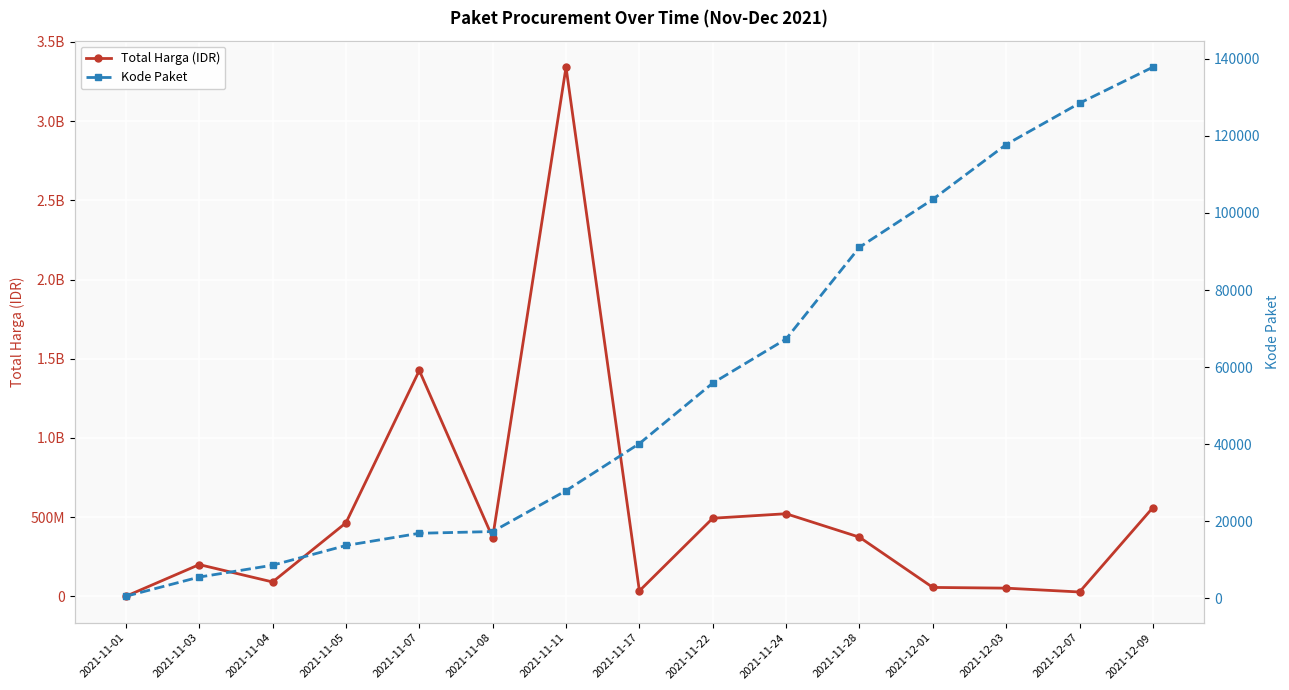

Which series changed the most between 2021-11-07 and 2021-11-22?

Total Harga (IDR)